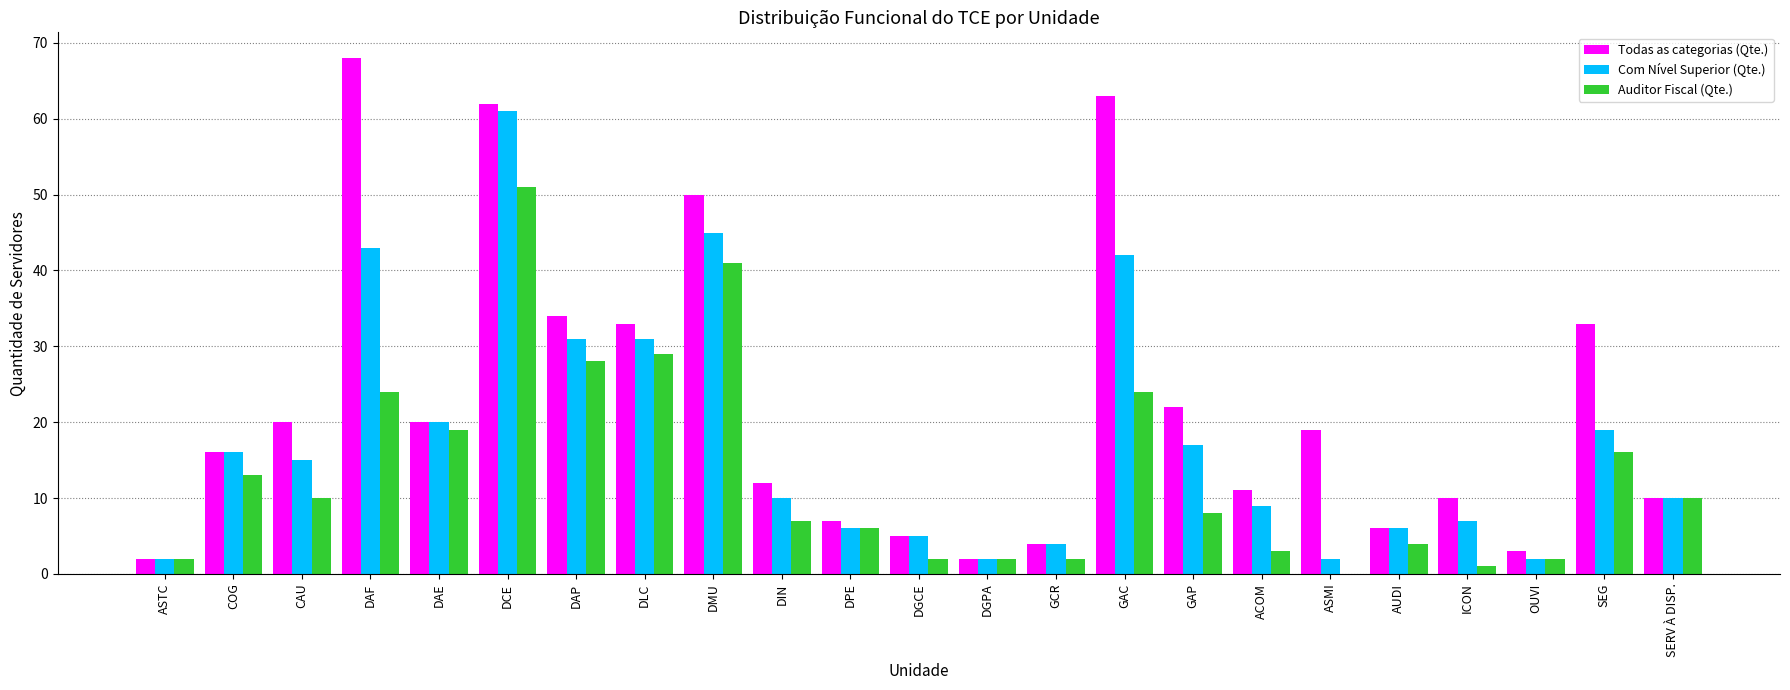

Are the bars horizontal?

No